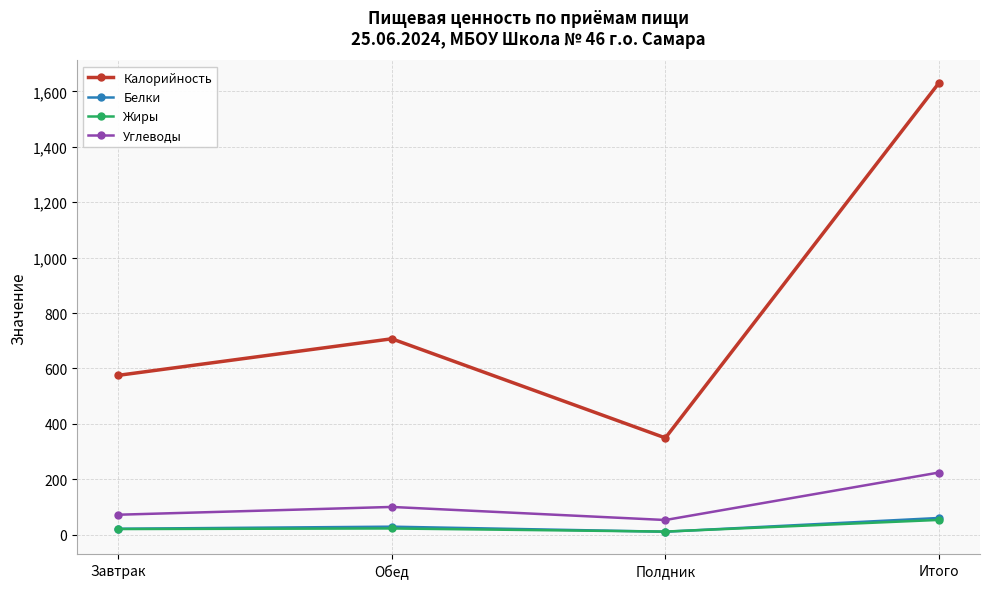

True or false: Калорийность and Жиры intersect in this chart.

False